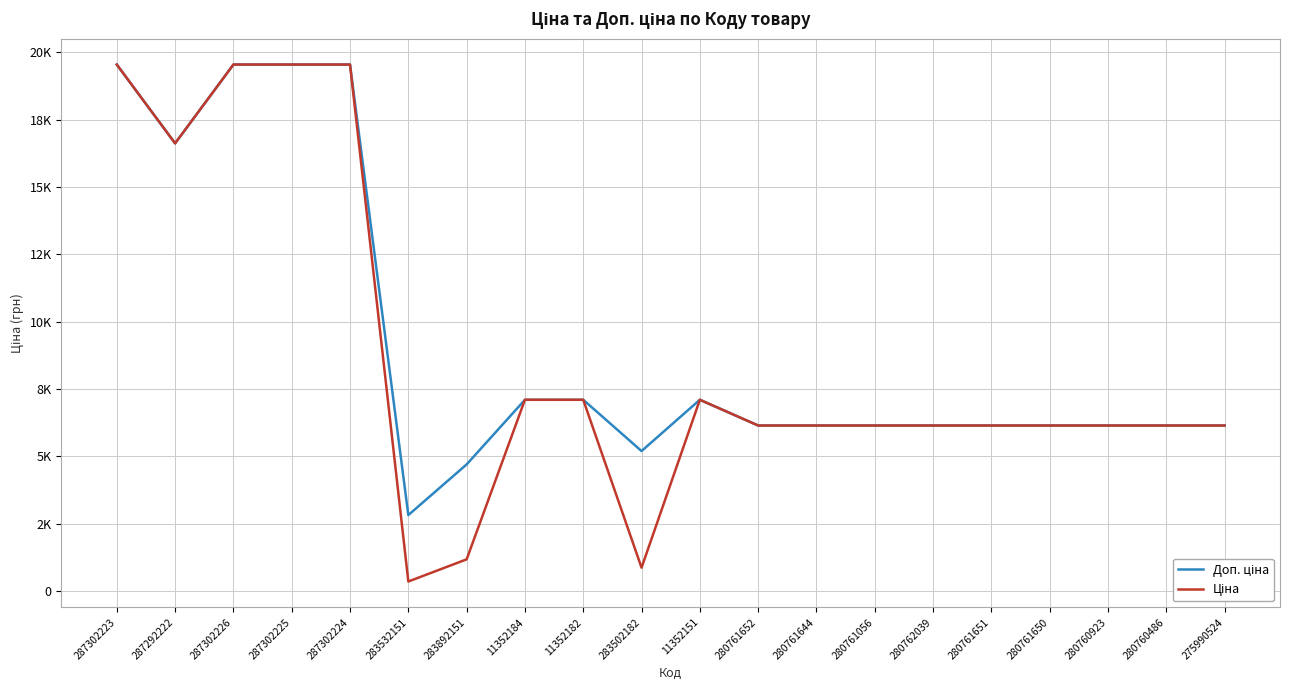

Read the Ціна value at 275990524.

6143.2